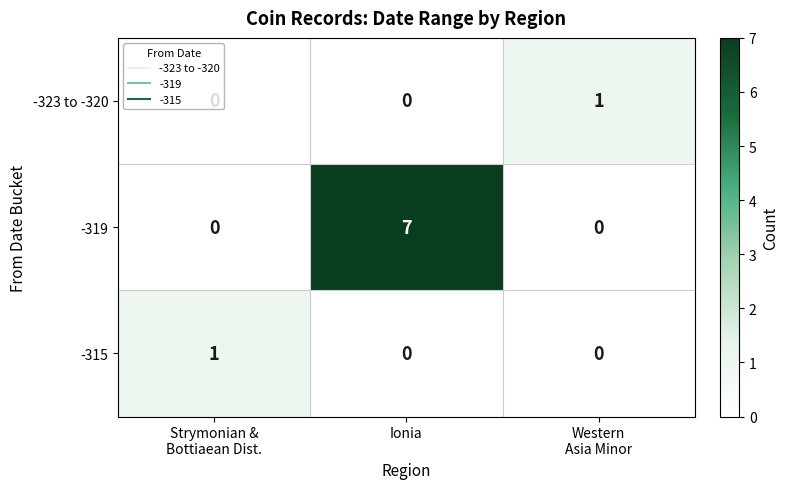

Count the -323 to -320 values in the range 0 to 1.

3